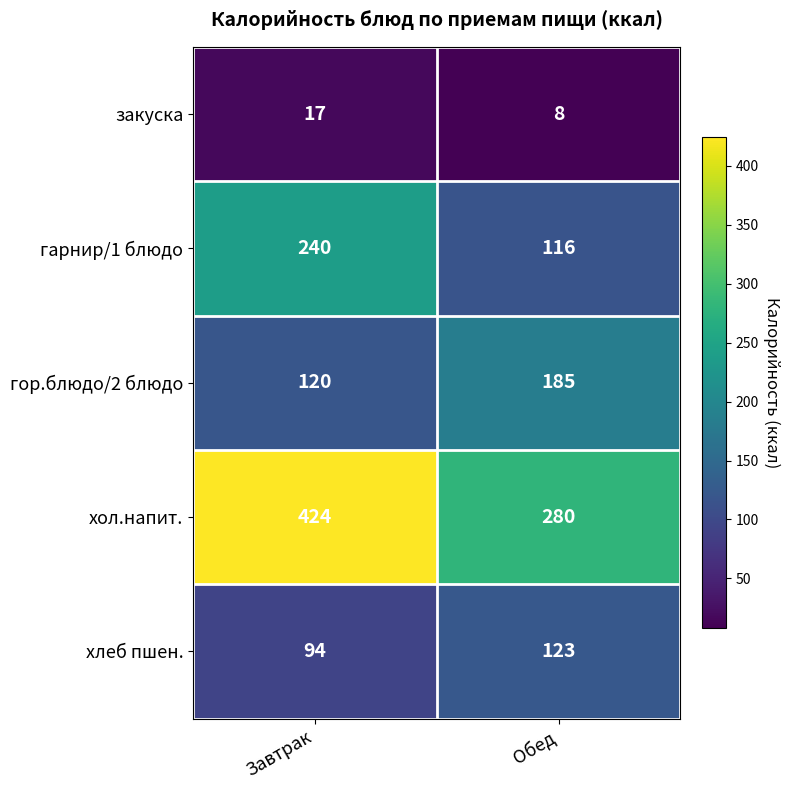

Reading right to left, list all the values displayed in this chart.

закуска: 8	17
гарнир/1 блюдо: 116	240
гор.блюдо/2 блюдо: 185	120
хол.напит.: 280	424
хлеб пшен.: 123	94